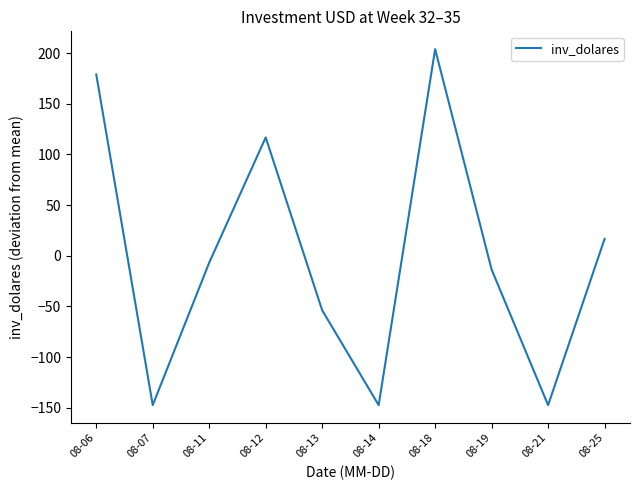

Which category has the highest value across all series?

08-18